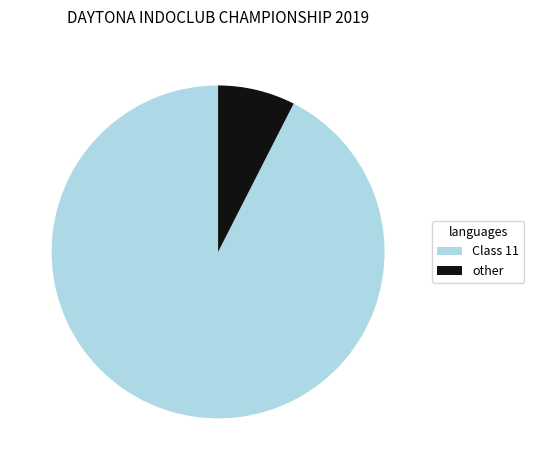

Rank the categories by value from lowest to highest.

other, Class 11